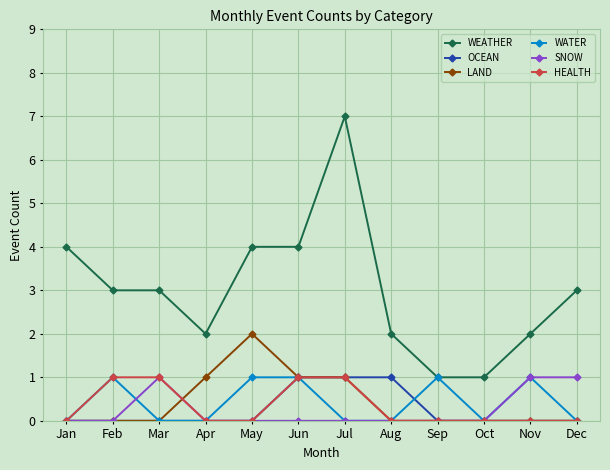

True or false: HEALTH has a value of -1 at May.

False